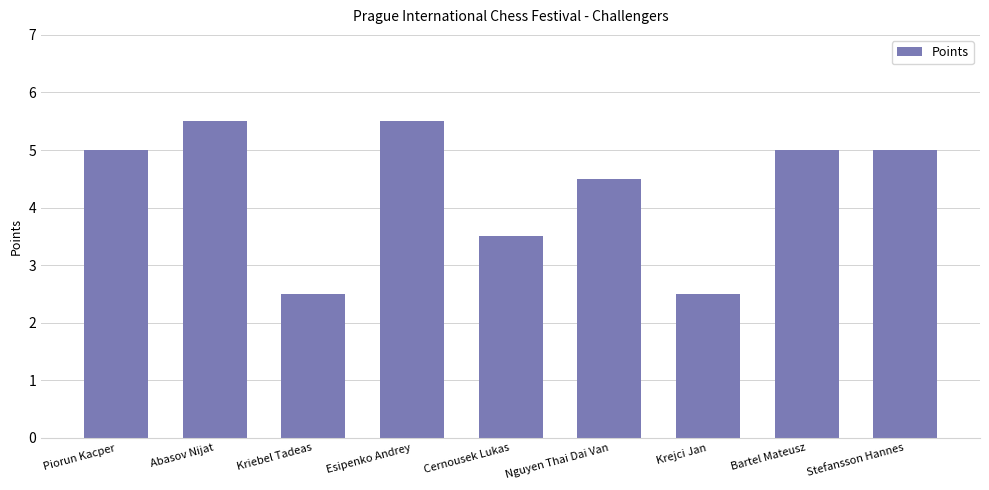

What is the sum of all values?

39.0